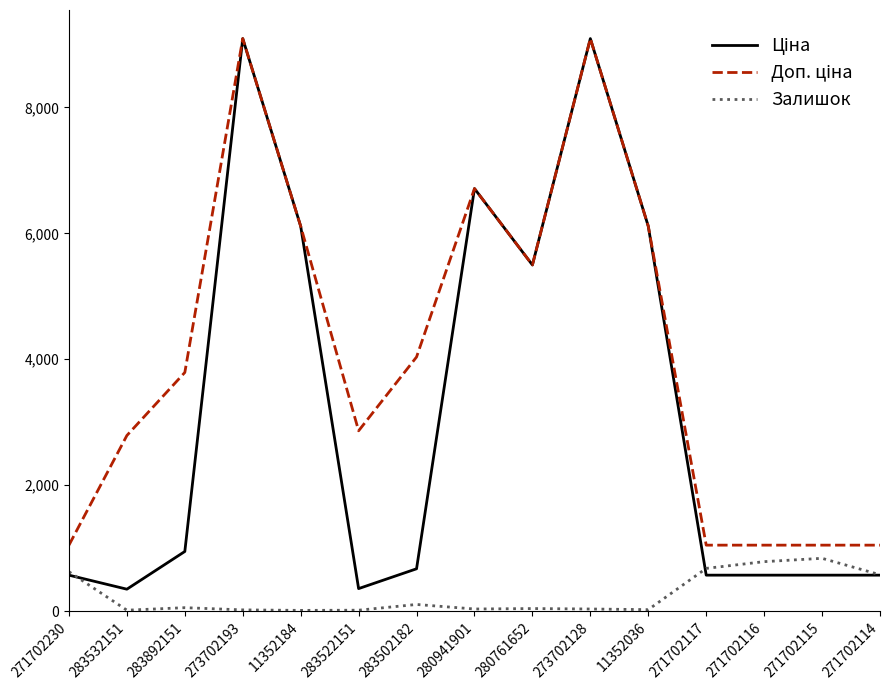

What is the maximum value shown in the chart?

9092.0